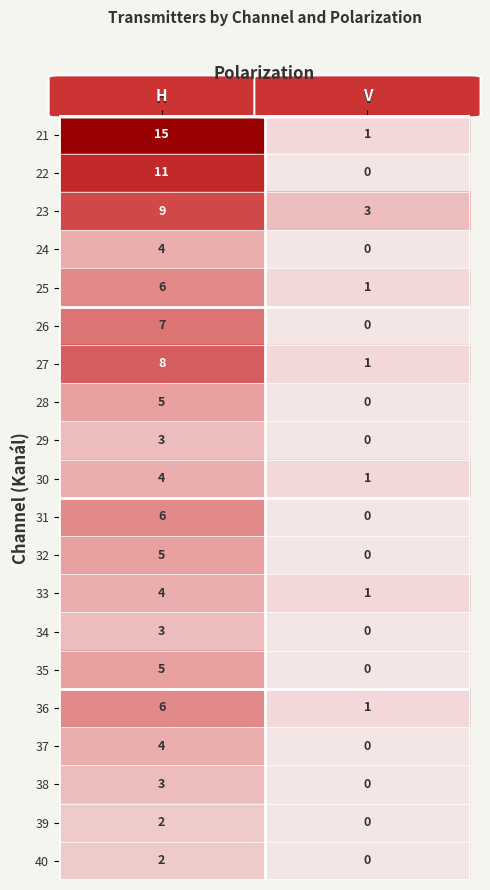

The 23 series shows 9 at H. True or false?

True